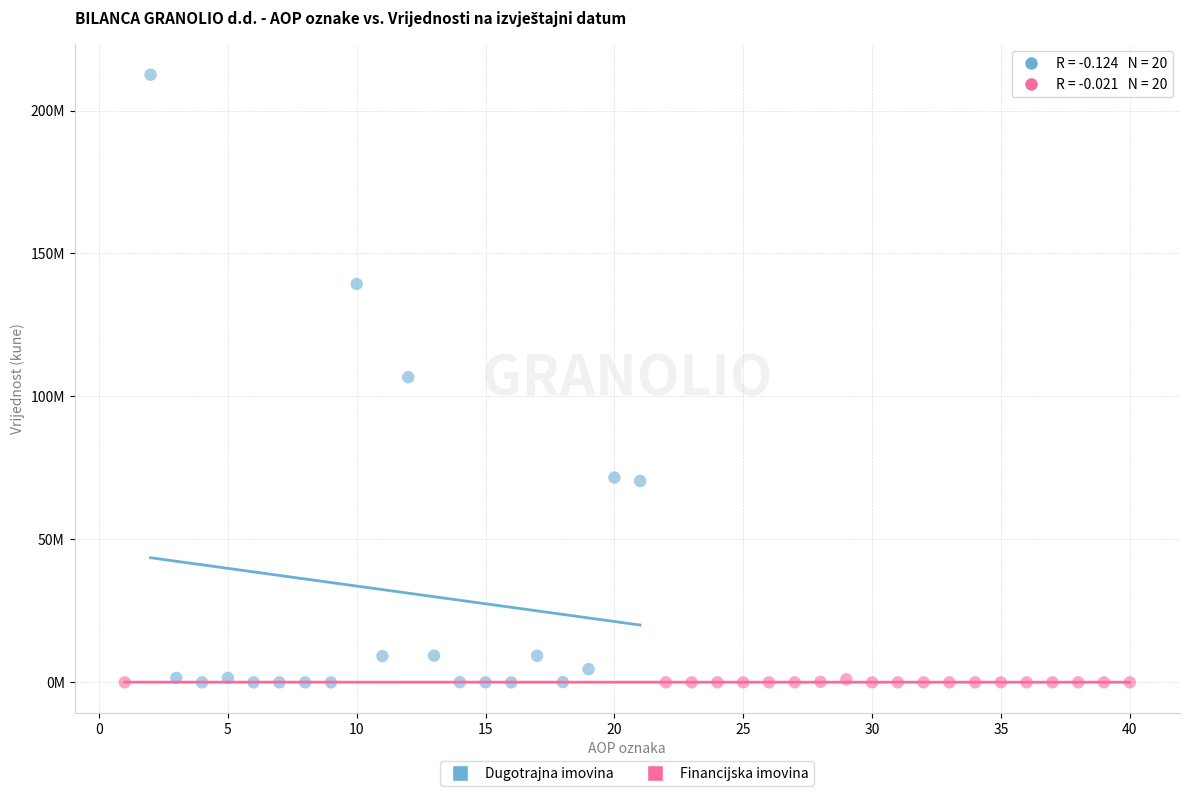

What are all the series names shown in the legend?

Dugotrajna imovina, Financijska imovina